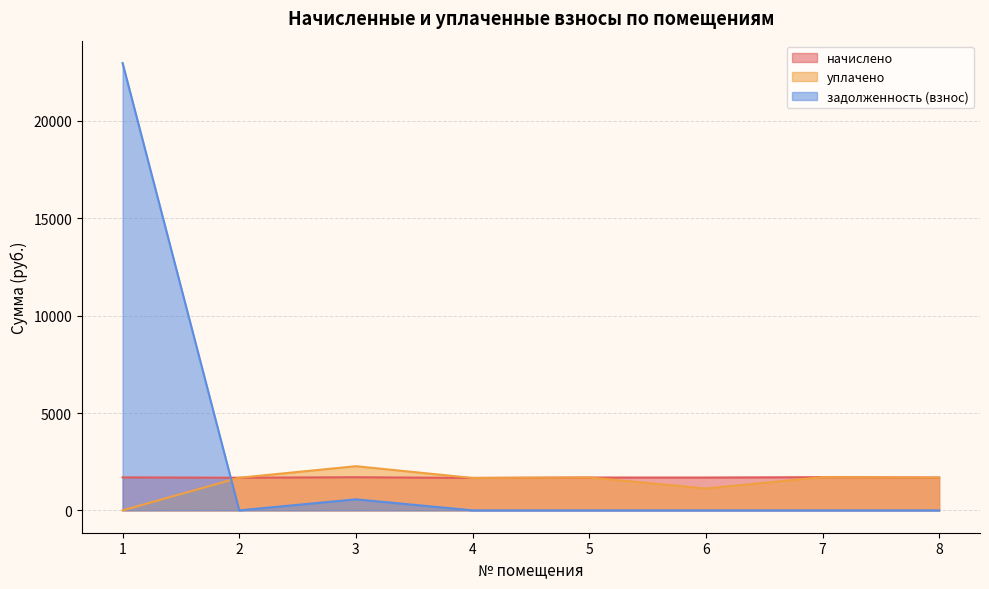

List the labels in order of задолженность (взнос) value, largest first.

1, 3, 2, 4, 5, 6, 7, 8